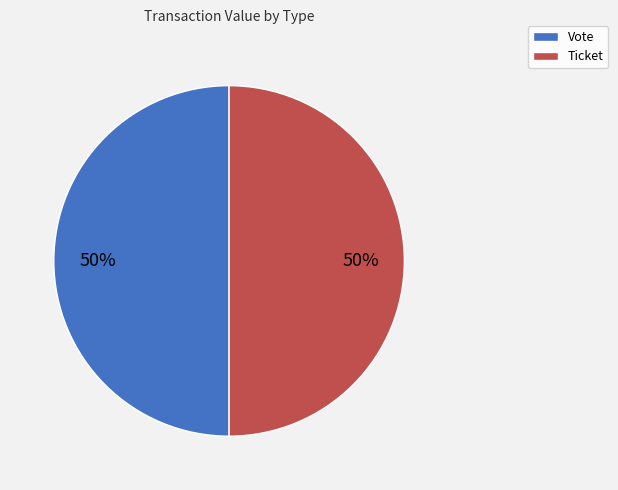

What percentage is the Ticket slice, to the nearest percent?

50%